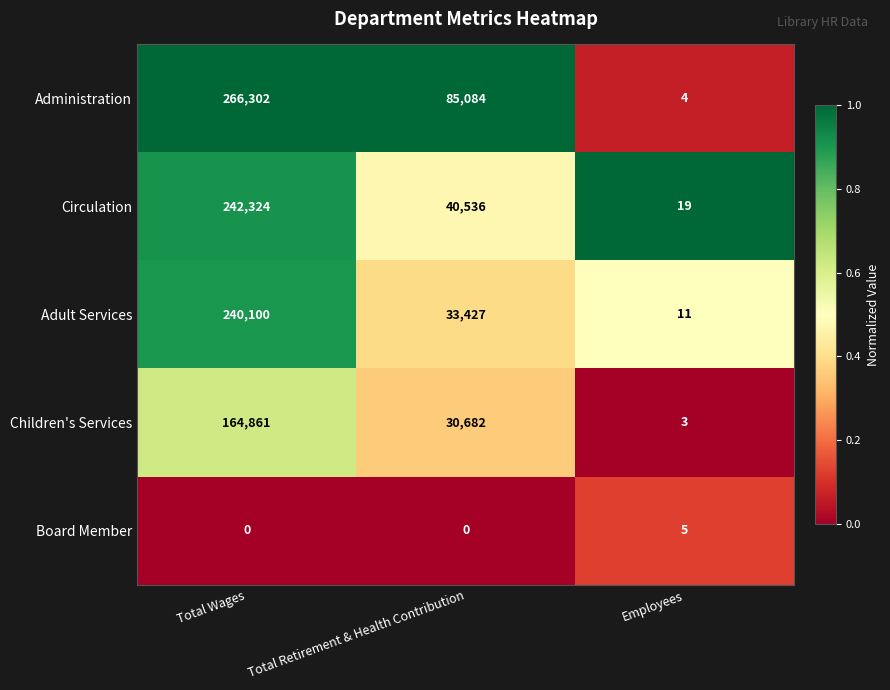

Reading left to right, list all the values displayed in this chart.

Administration: Total Wages=266302	Total Retirement & Health Contribution=85084	Employees=4
Circulation: Total Wages=242324	Total Retirement & Health Contribution=40536	Employees=19
Adult Services: Total Wages=240100	Total Retirement & Health Contribution=33427	Employees=11
Children's Services: Total Wages=164861	Total Retirement & Health Contribution=30682	Employees=3
Board Member: Total Wages=0	Total Retirement & Health Contribution=0	Employees=5